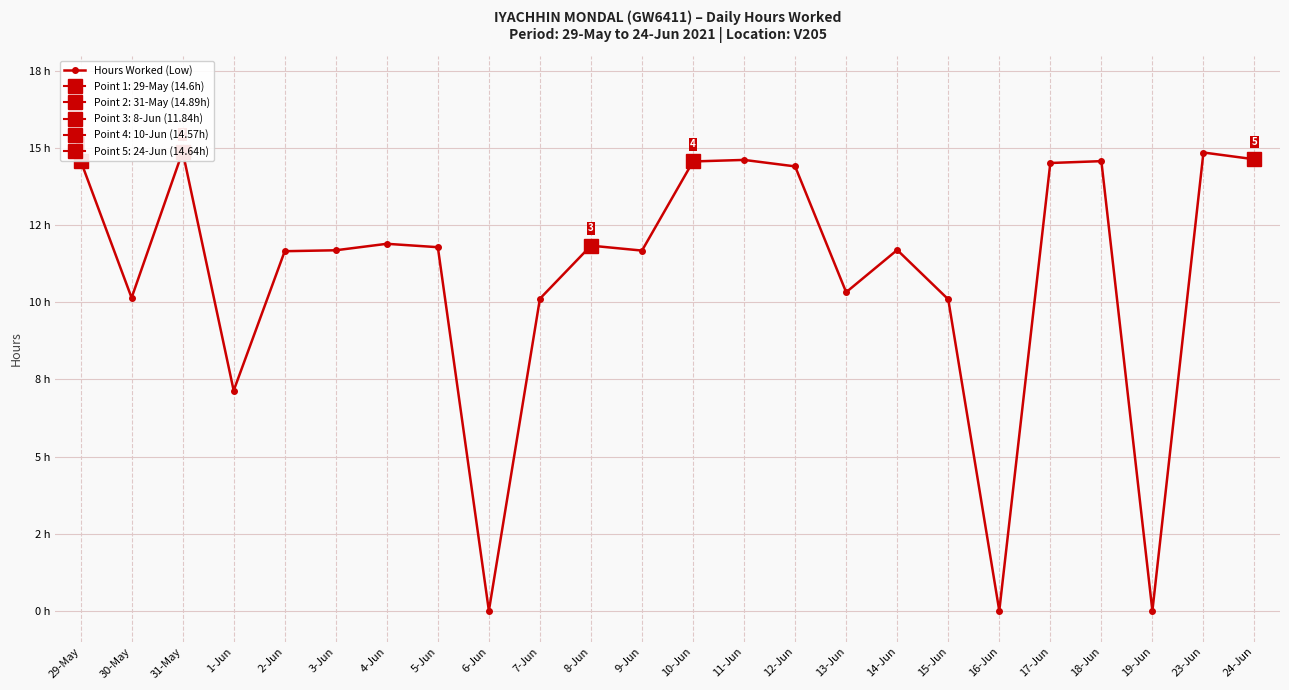

Where is the first local maximum?

31-May